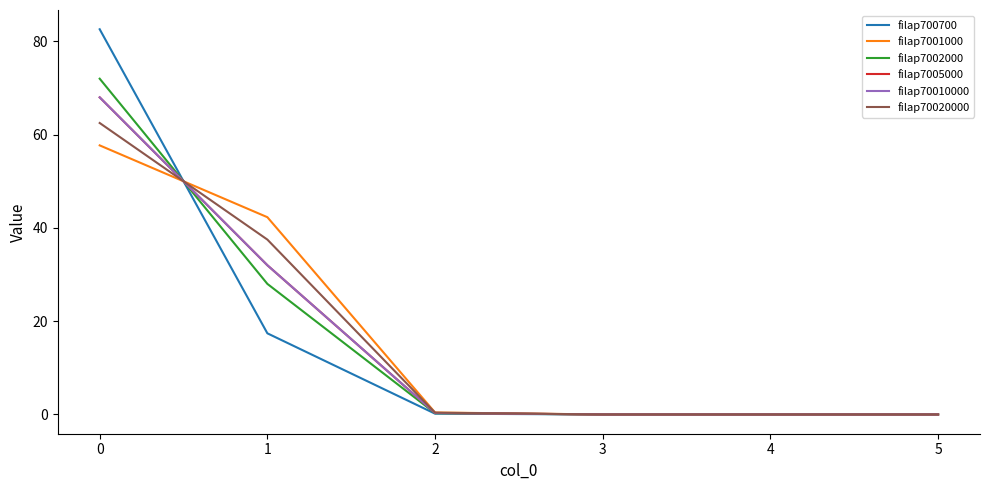

List the series in order of their peak value, lowest first.

filap7001000, filap70020000, filap7005000, filap70010000, filap7002000, filap700700